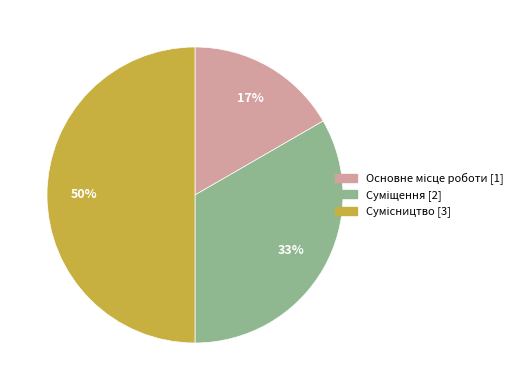

To the nearest percent, what is the average slice percentage?

33%